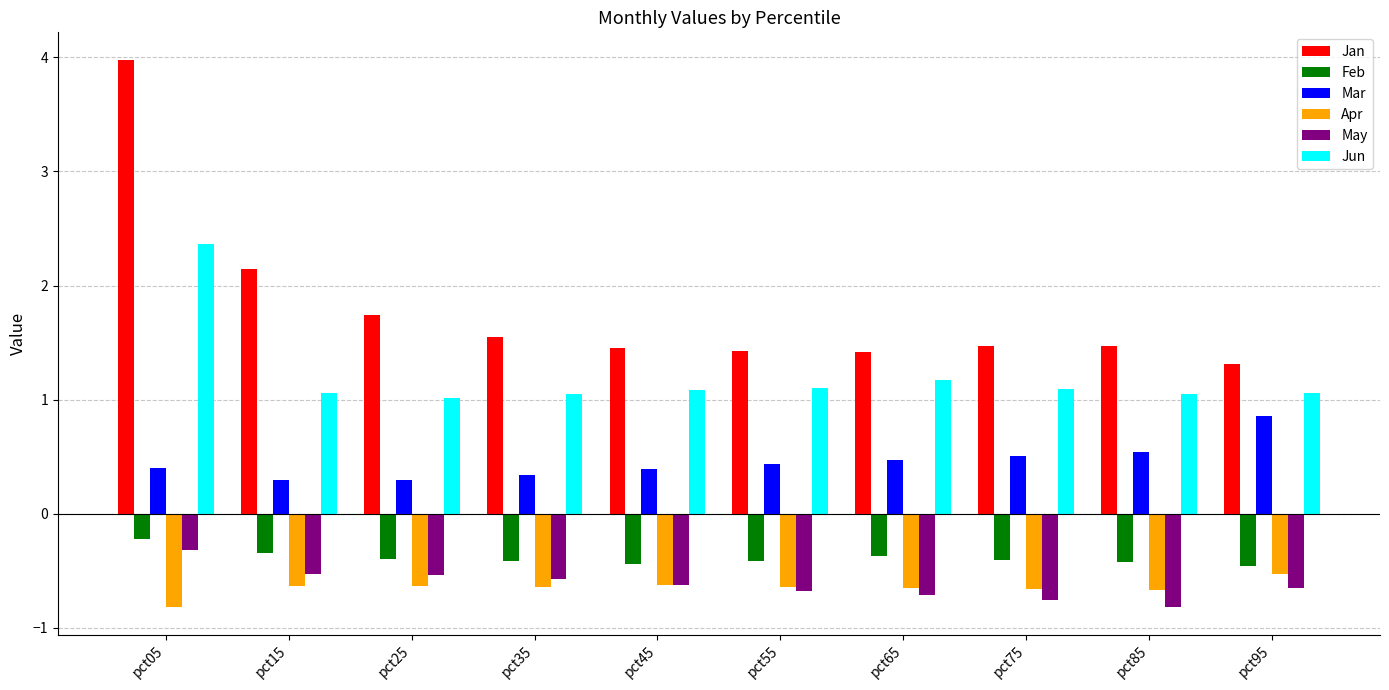

Is the value of Feb at pct05 greater than the value of Jan at pct55?

No